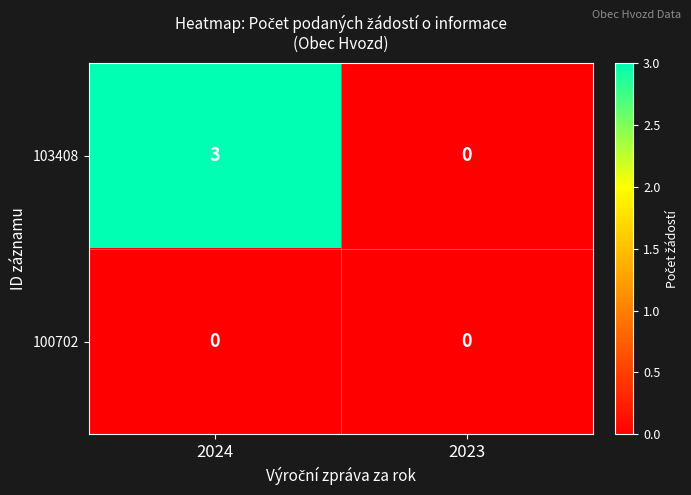

Which series has the largest total across all categories?

103408